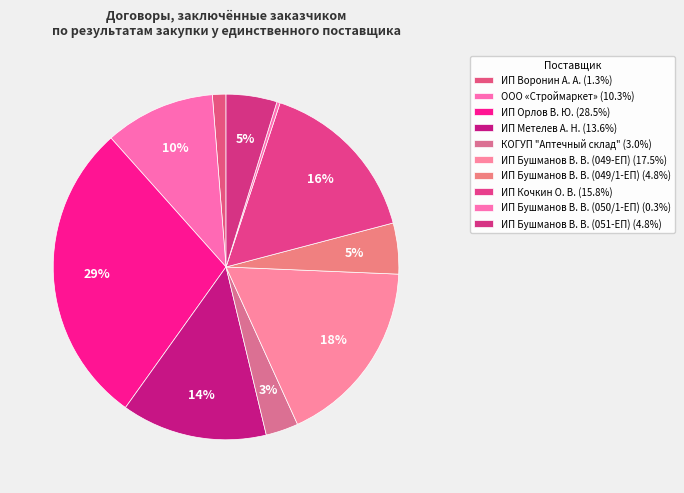

What is the ratio of the value at ООО «Строймаркет» to the value at ИП Кочкин О. В.?

0.7